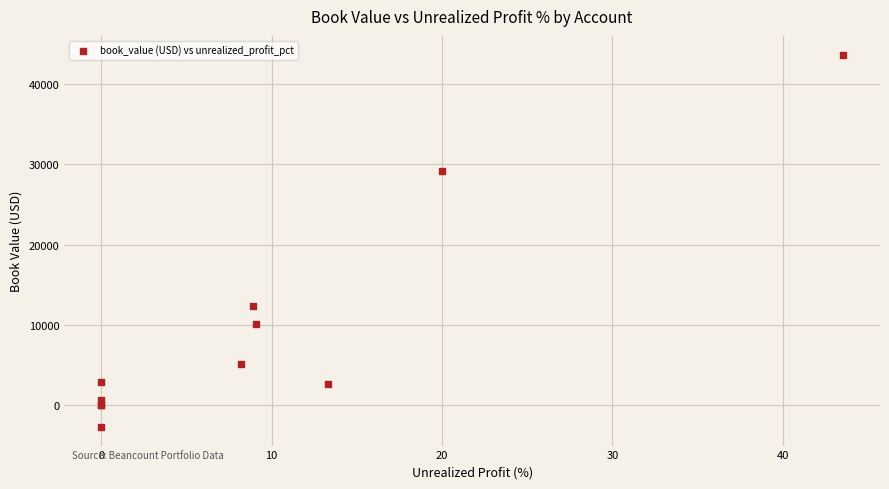

What Y value in the scatter plot is closest to 20472?

12360.1